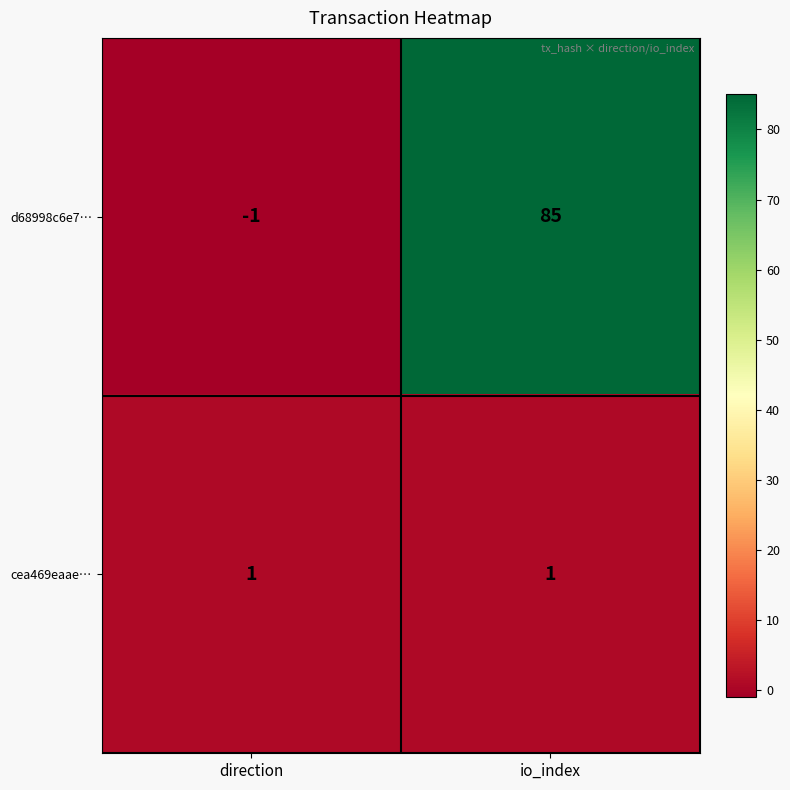

At io_index, list the series in order from smallest to largest.

cea469eaae…, d68998c6e7…